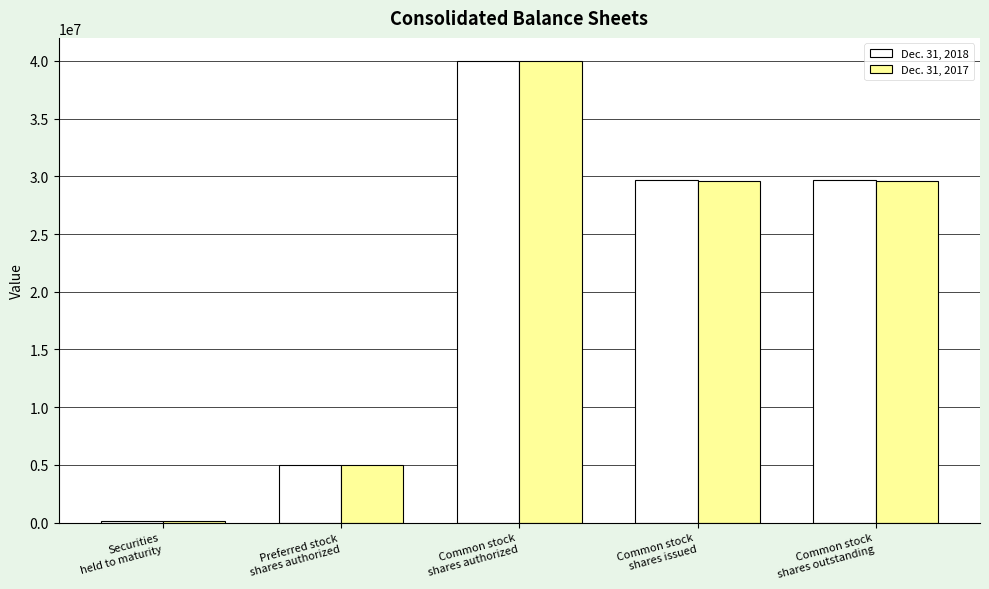

What is the sum of the Dec. 31, 2018 values at Securities
held to maturity and Common stock
shares outstanding?

29824780